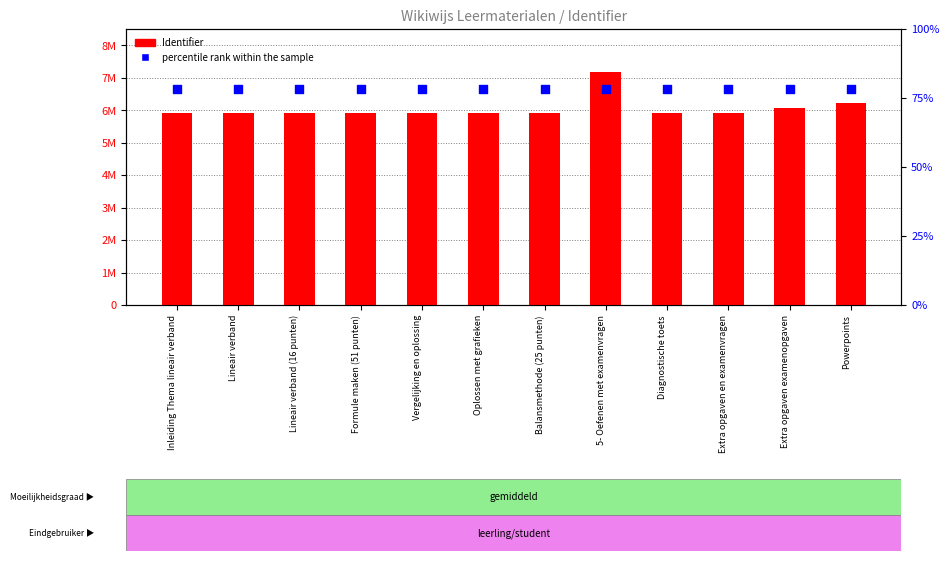

Which series has the largest Y range (max minus min)?

Identifier (millions)